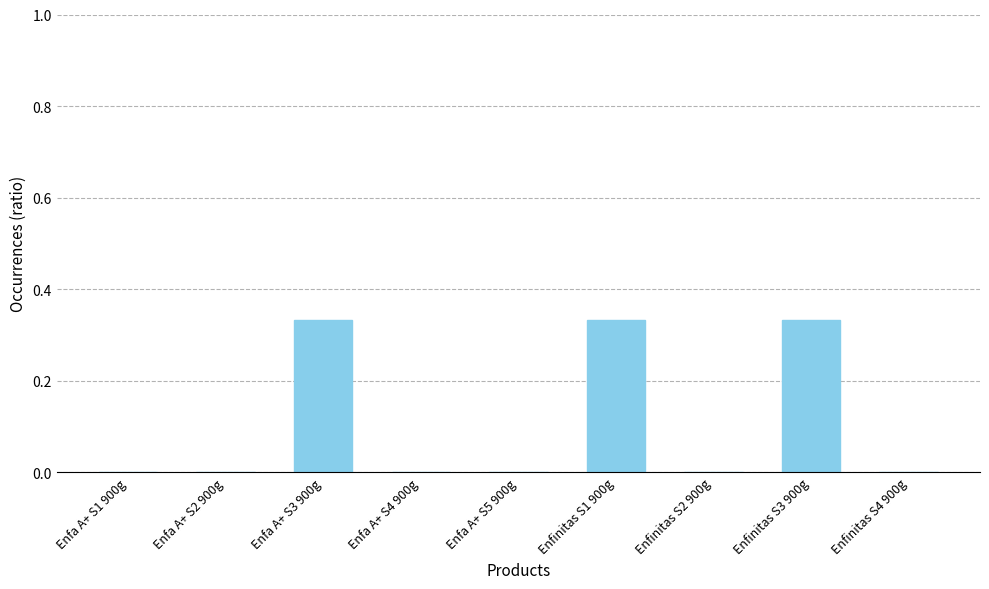

What is the sum of all values?

1.0